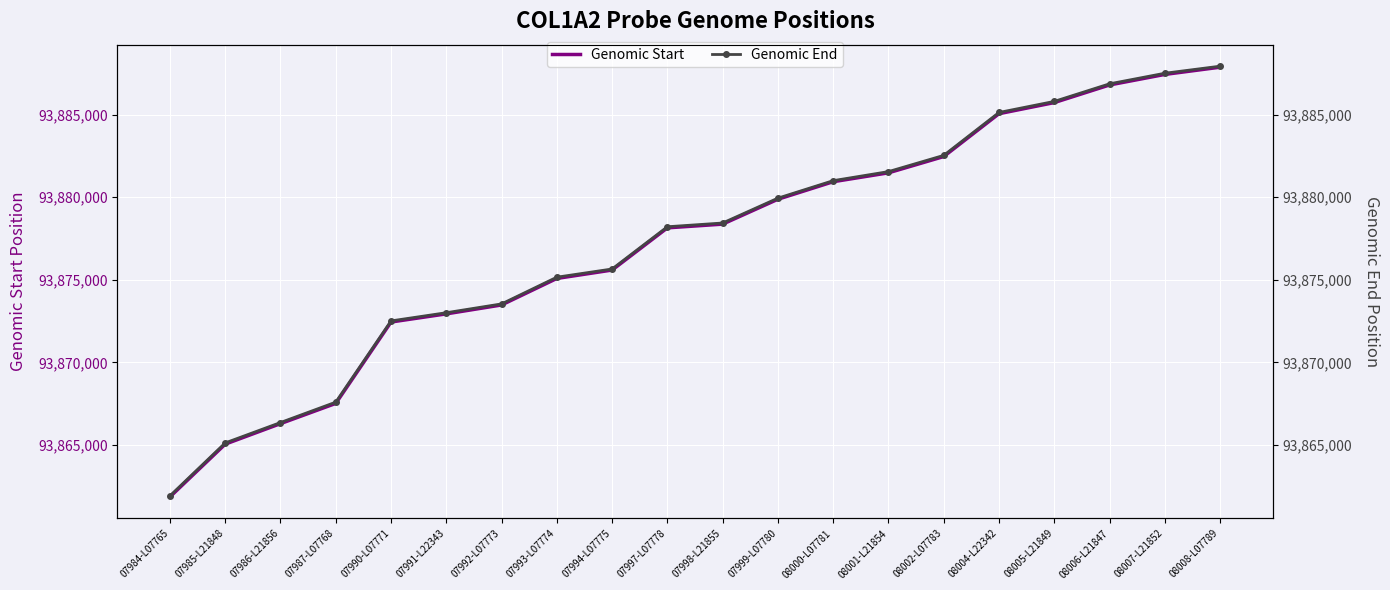

True or false: Genomic End has more than 2 interior local peaks.

False